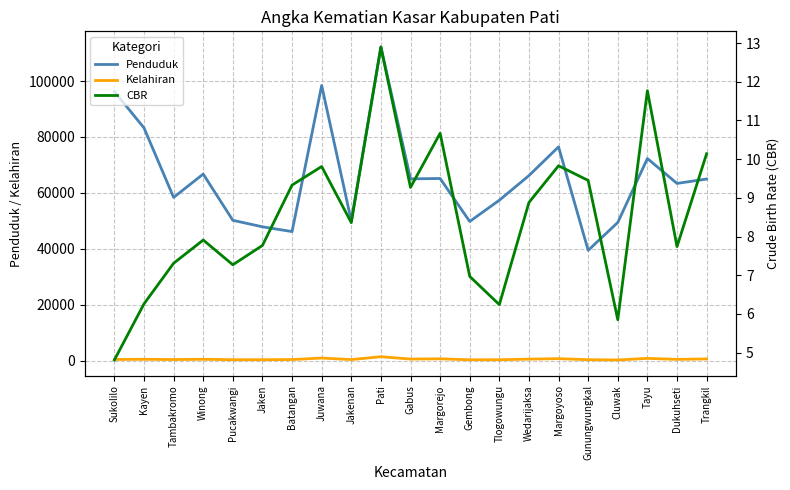

Is the value of CBR at Juwana greater than the value of Penduduk at Margorejo?

No